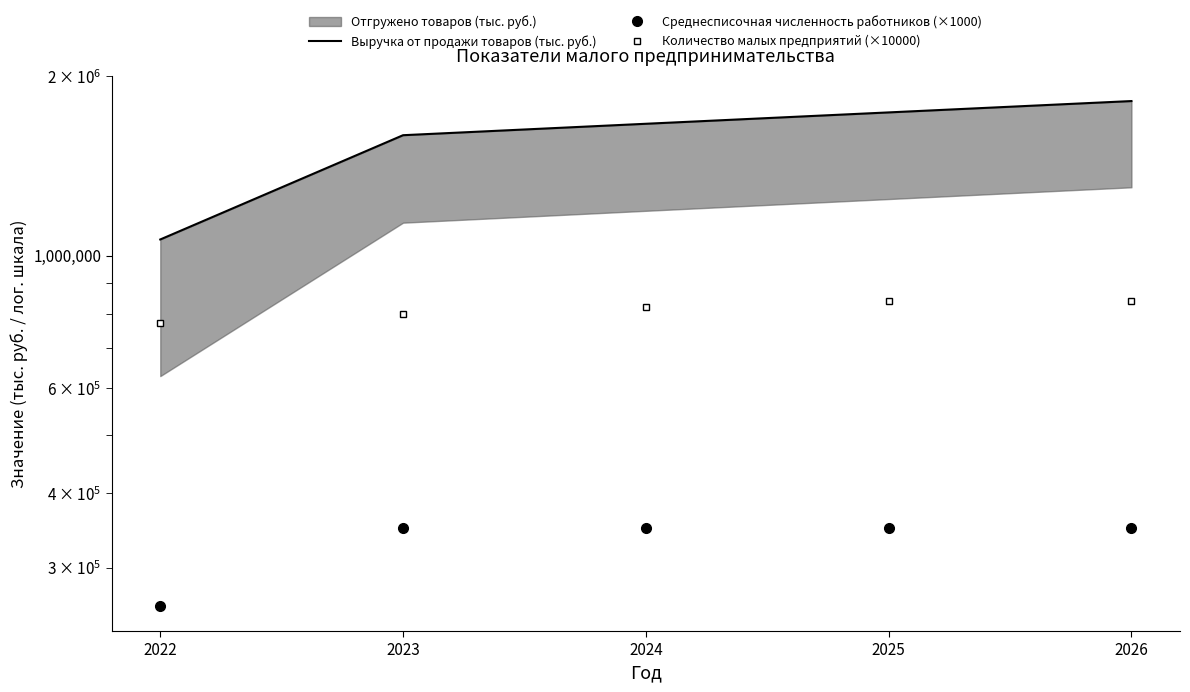

At which label does Количество малых предприятий (×10000) reach its peak?

2025